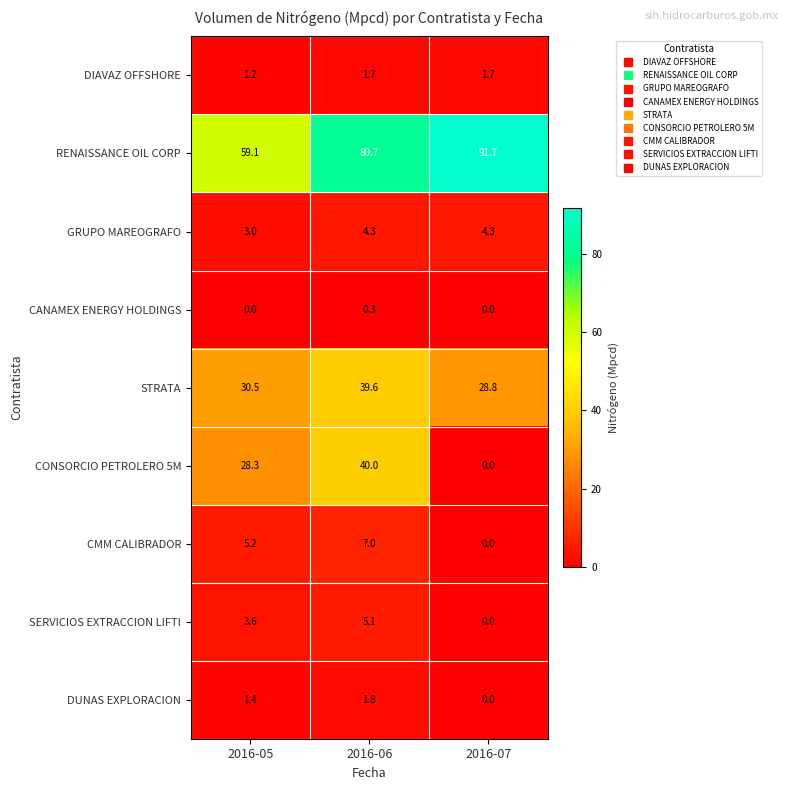

What is the average value of the DIAVAZ OFFSHORE series?

1.5